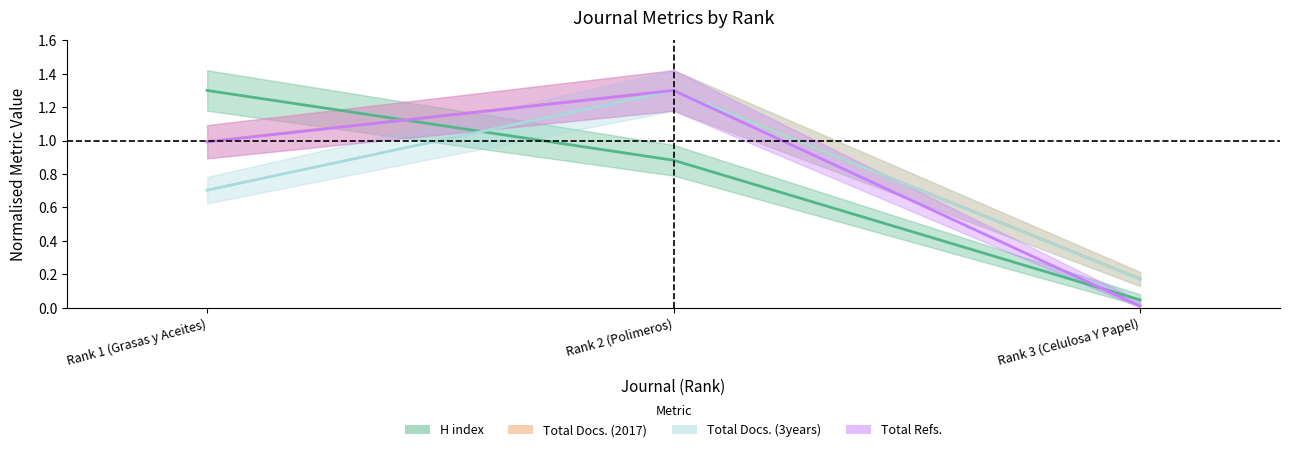

At which label does Total Refs. reach its minimum?

Rank 3 (Celulosa Y Papel)